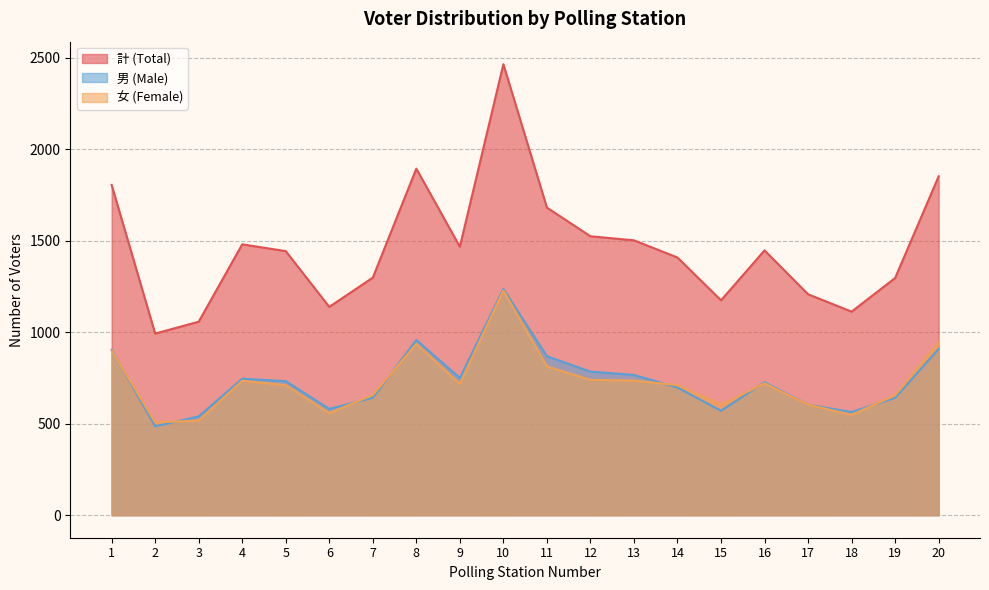

Is it true that 男 (Male) equals 348 at 5?

False